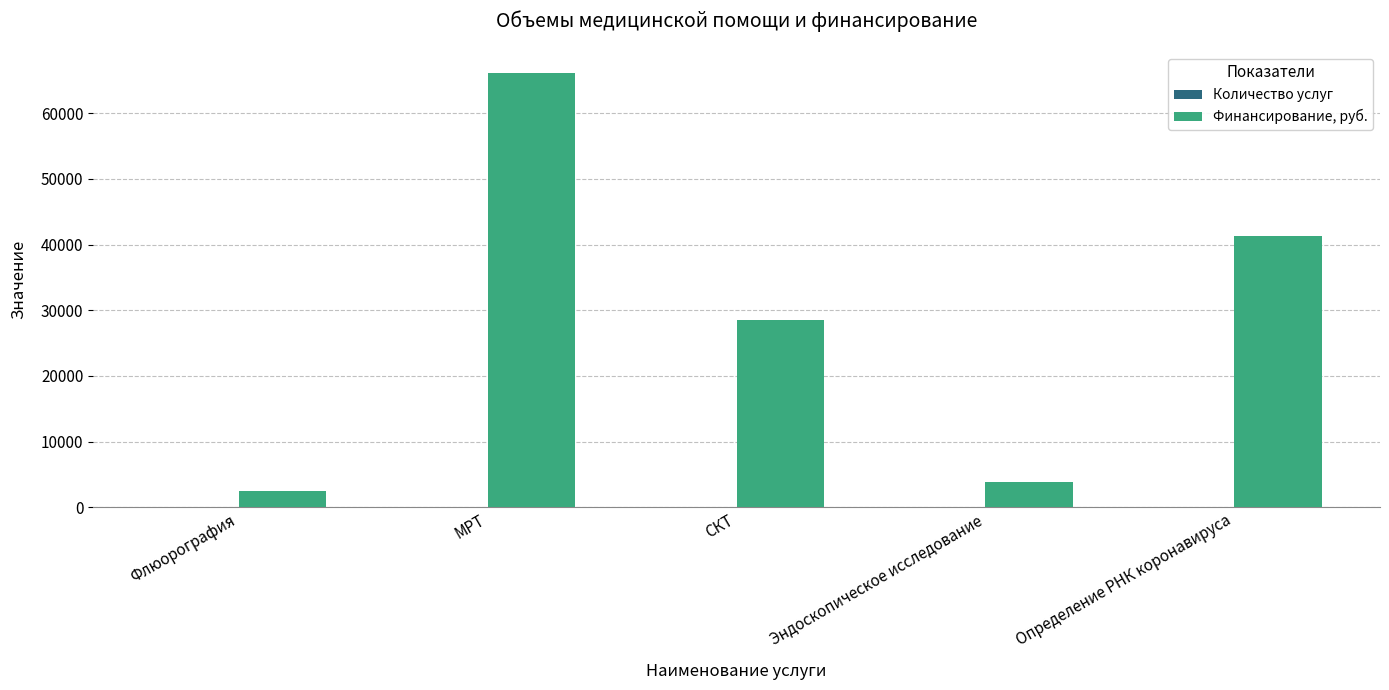

What is the sum of all Финансирование, руб. values?

142187